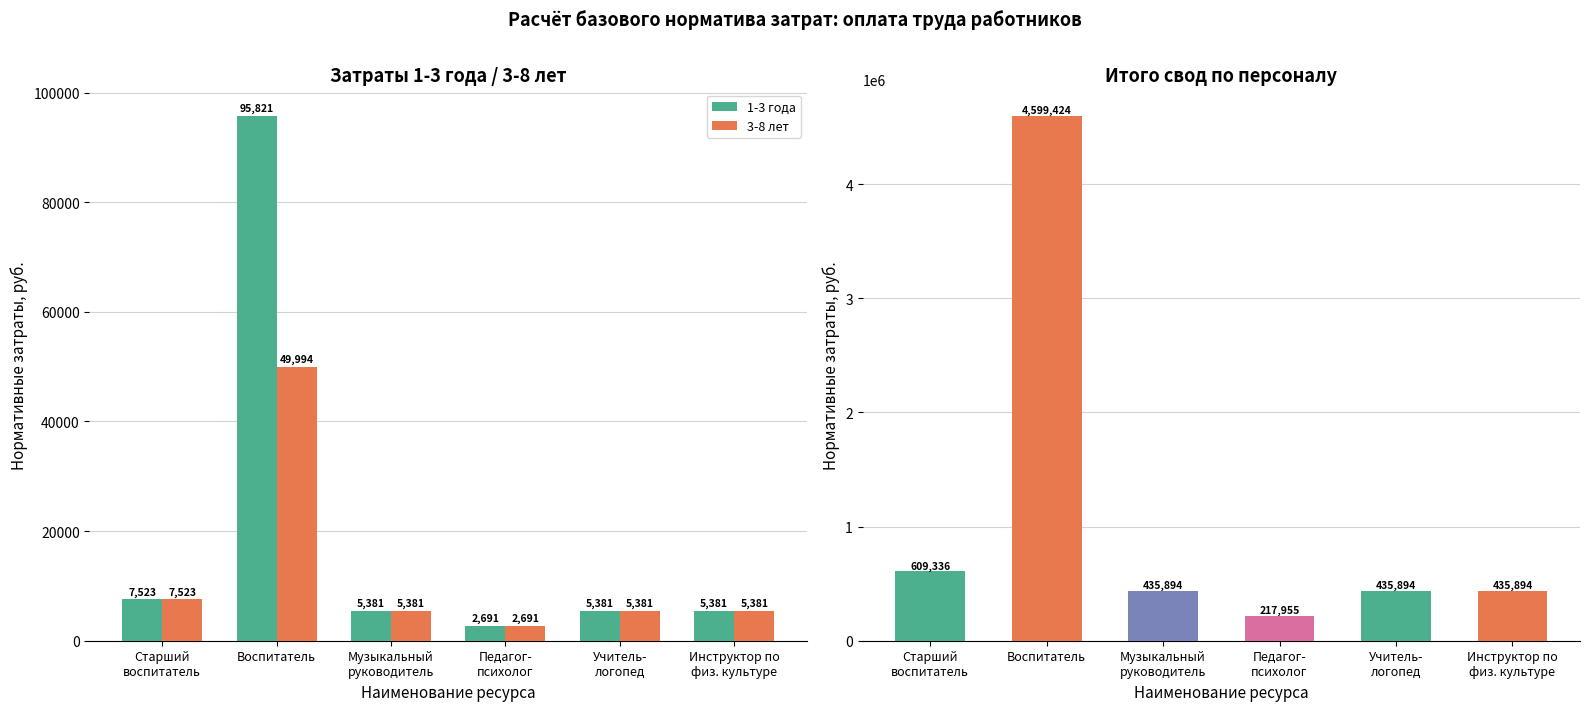

Between Воспитатель and Старший
воспитатель, which is larger?

Воспитатель